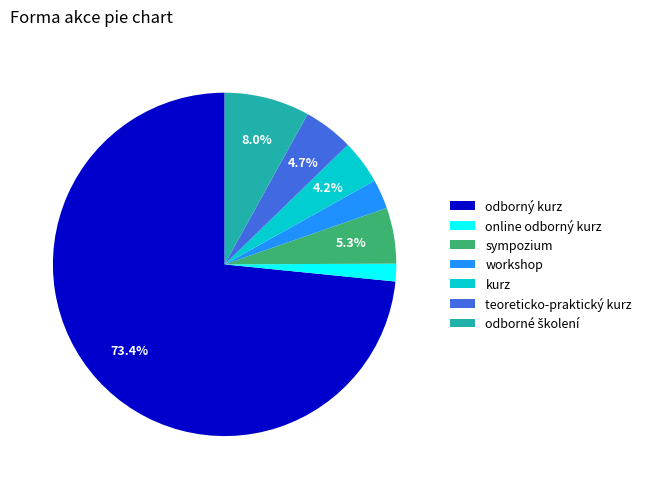

Is kurz the majority of the pie?

No